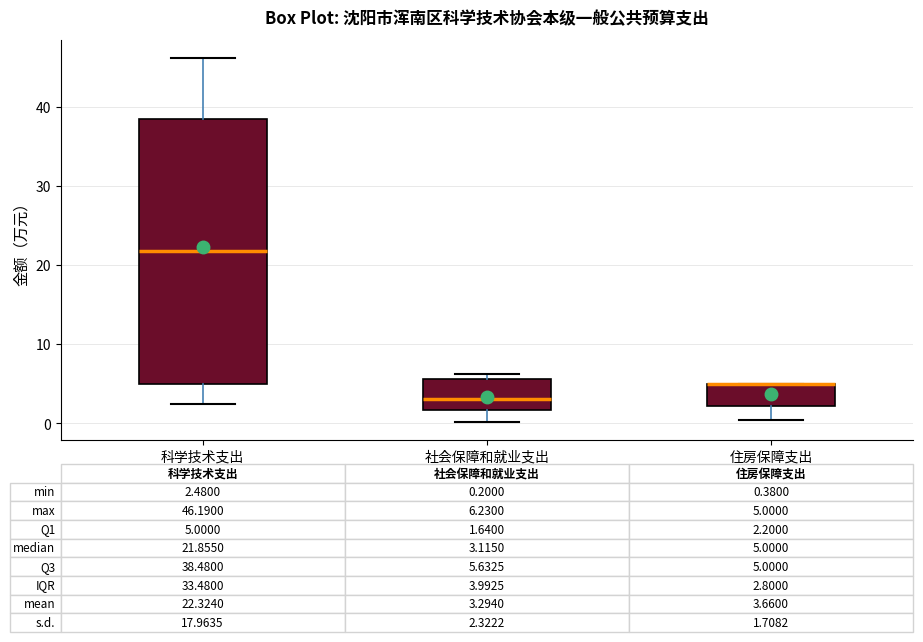

Which box is the tallest, from its lower edge to its upper edge?

科学技术支出